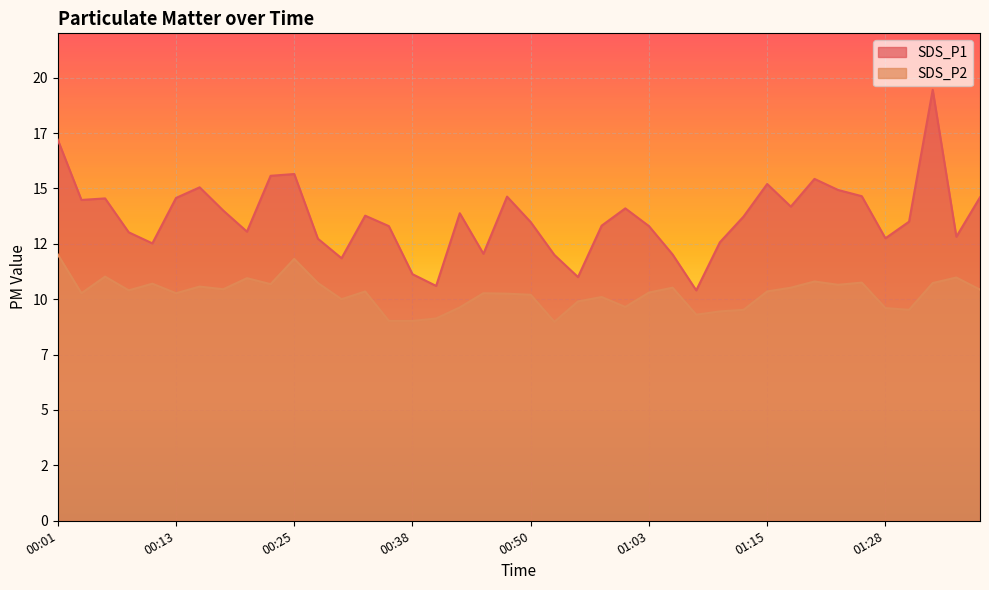

Does the chart display data point markers on the line(s)?

No